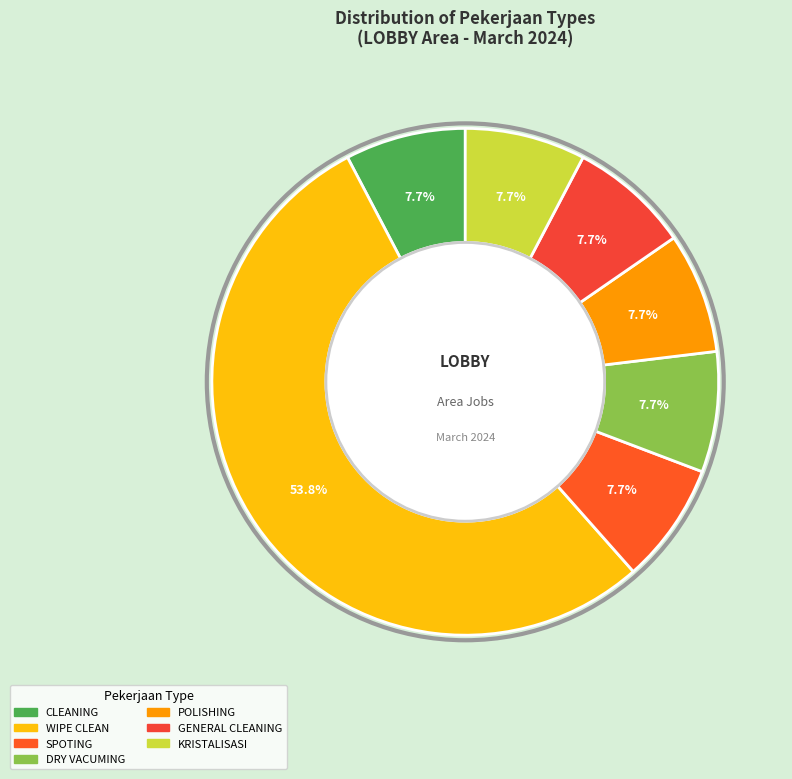

Which slice is the largest?

WIPE CLEAN